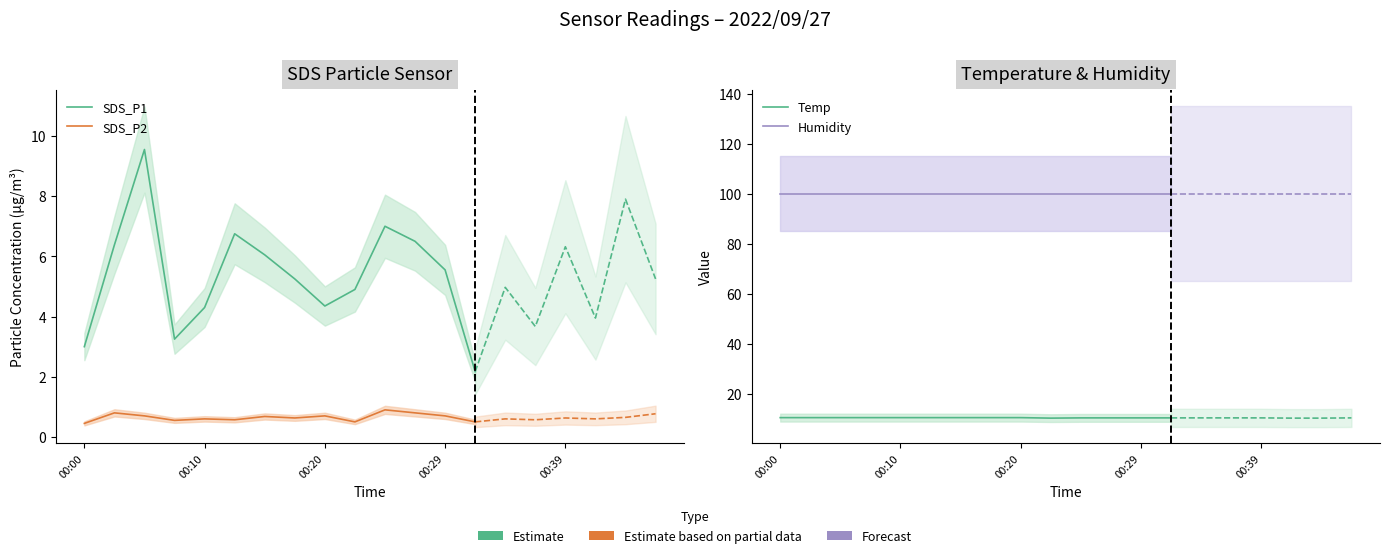

True or false: SDS_P2 and SDS_P1 cross at least once.

False